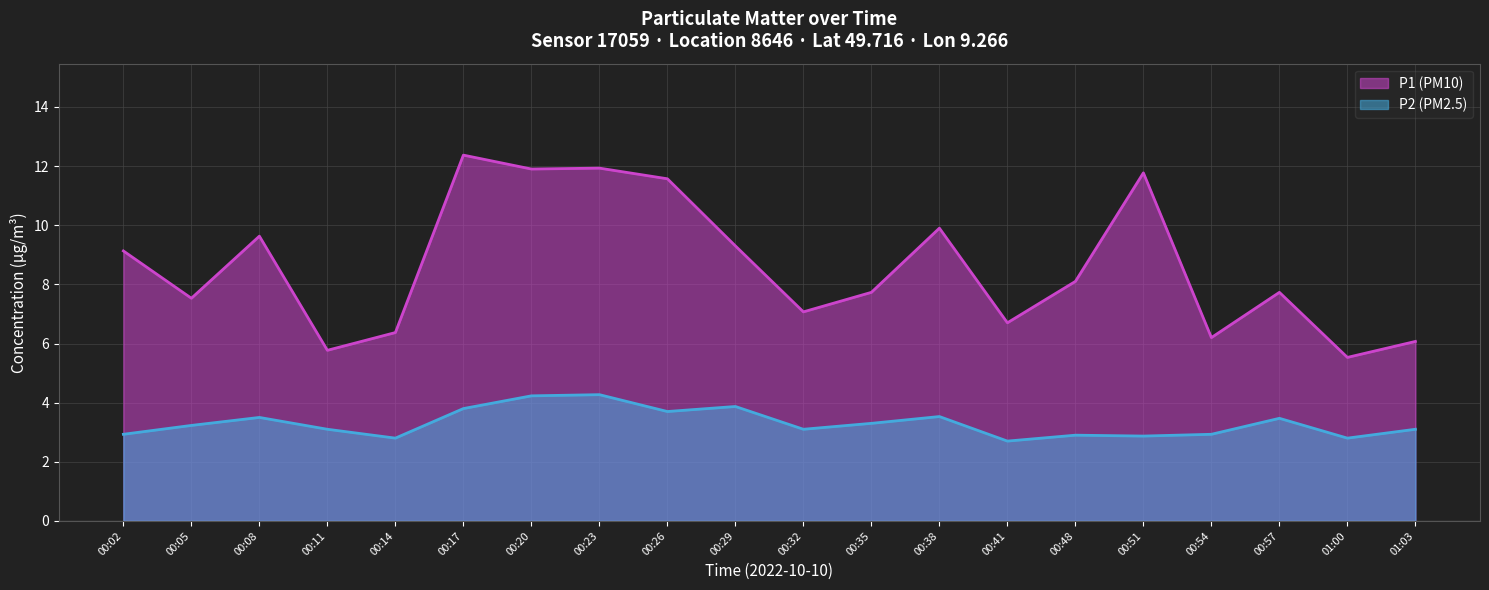

Where is the first local maximum for P2?

00:08